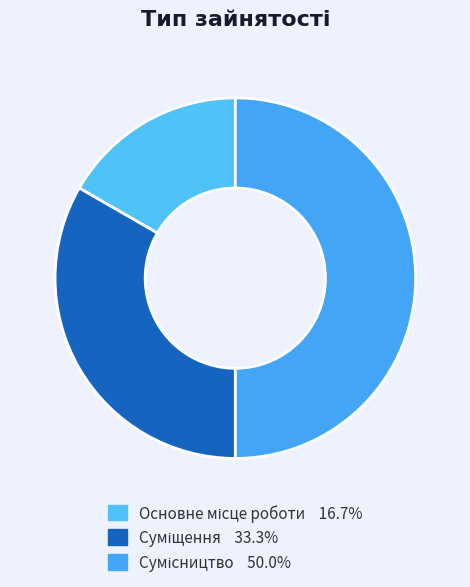

True or false: Основне місце роботи accounts for 4% of the total.

False